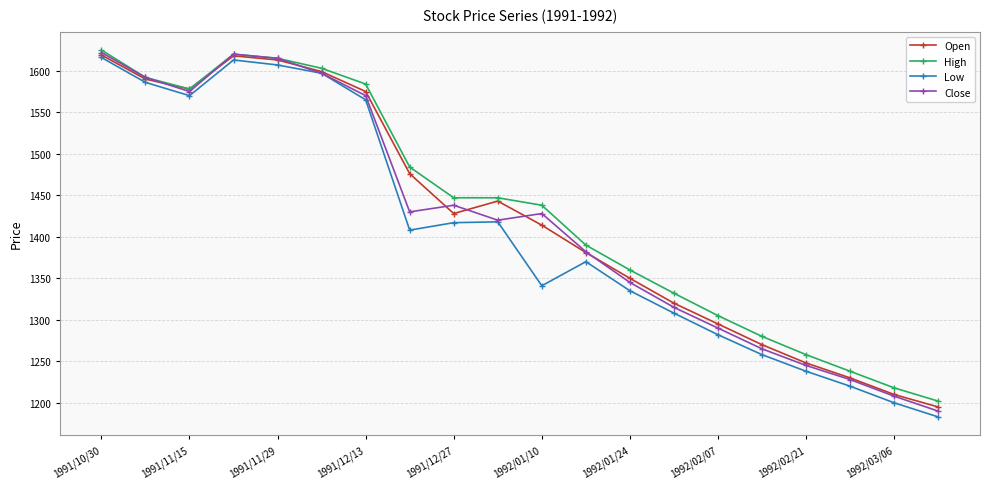

True or false: Low has more than 2 interior local peaks.

True